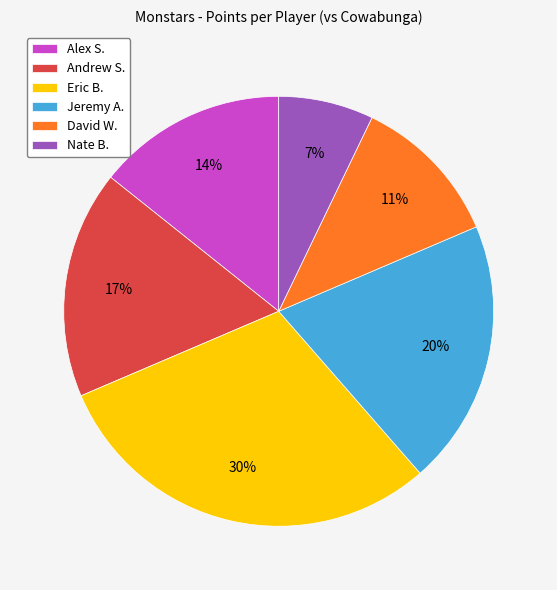

How many segments does this pie chart have?

6